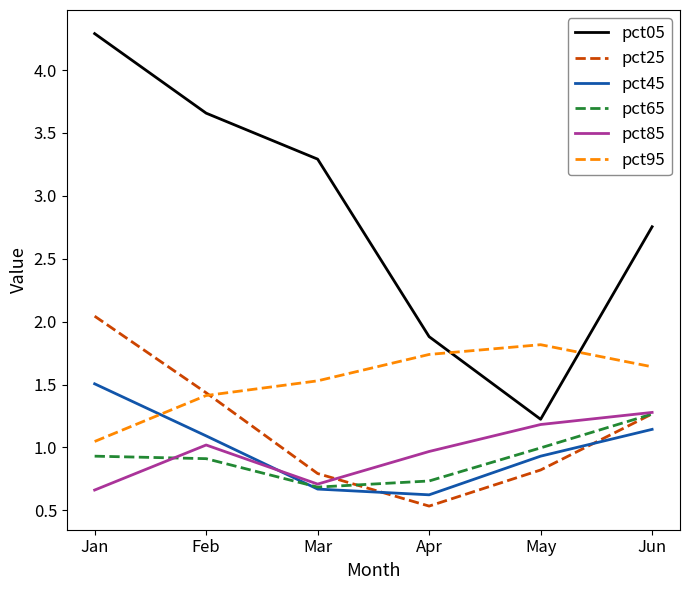

At which category is the sum across all series the highest?

Jan